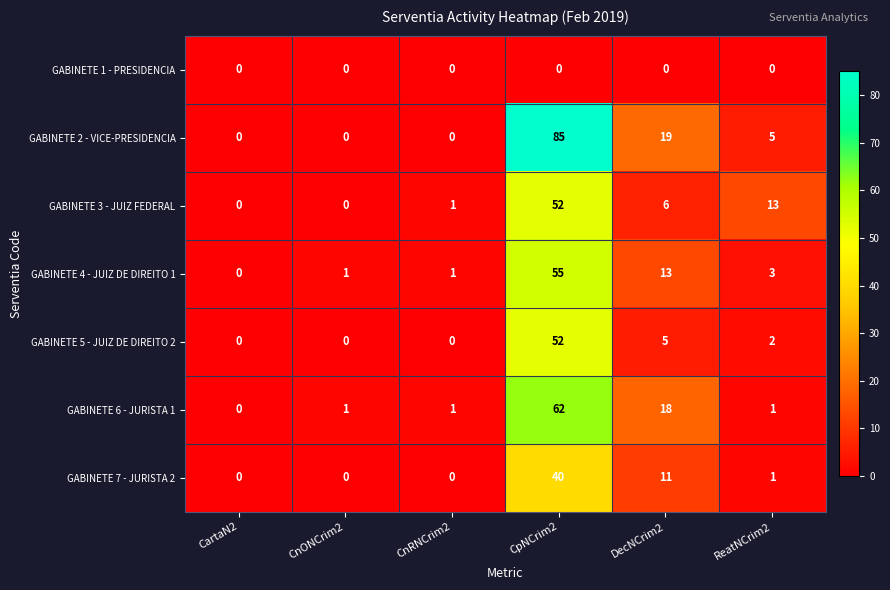

What value does the GABINETE 7 - JURISTA 2 series have at CpNCrim2, to the nearest 10?

40